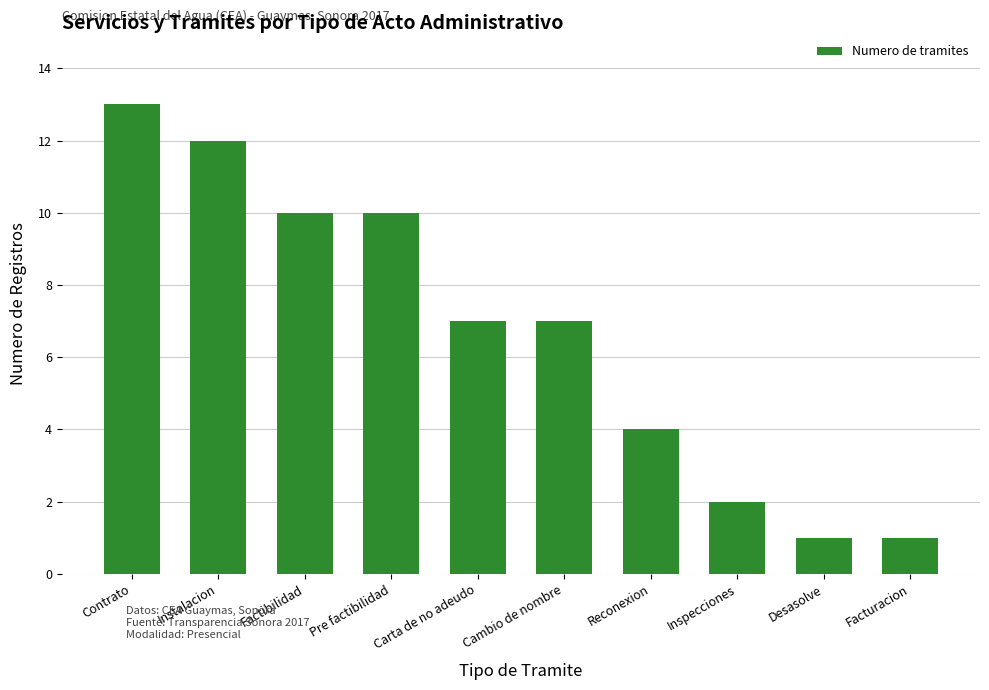

True or false: the data shows 6 at Pre factibilidad.

False